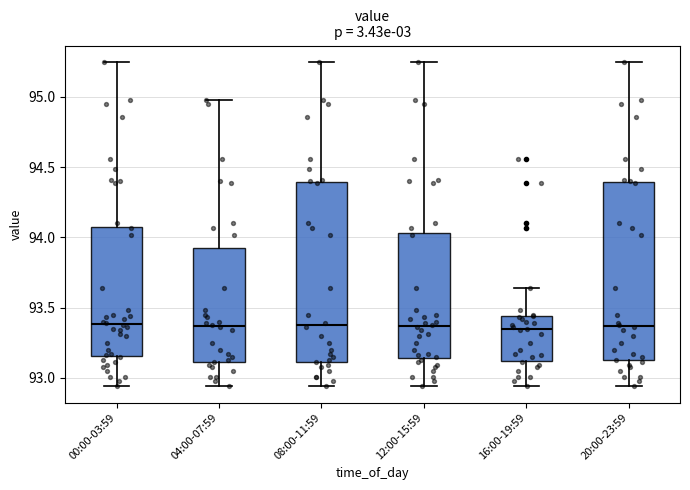

Reading left to right, transcribe this box plot: for each box, give where its median line is, the range the box spans, and where its two whiskers end, as read against the y-axis. The values are not printed on the chart, so give them approximately, as read against the axis.

00:00-03:59: median 93.40, box 93.15 to 94.10, whiskers 92.95 to 95.25
04:00-07:59: median 93.35, box 93.10 to 93.95, whiskers 92.95 to 95.00
08:00-11:59: median 93.40, box 93.10 to 94.40, whiskers 92.95 to 95.25
12:00-15:59: median 93.35, box 93.15 to 94.05, whiskers 92.95 to 95.25
16:00-19:59: median 93.35, box 93.10 to 93.45, whiskers 92.95 to 93.65
20:00-23:59: median 93.35, box 93.15 to 94.40, whiskers 92.95 to 95.25